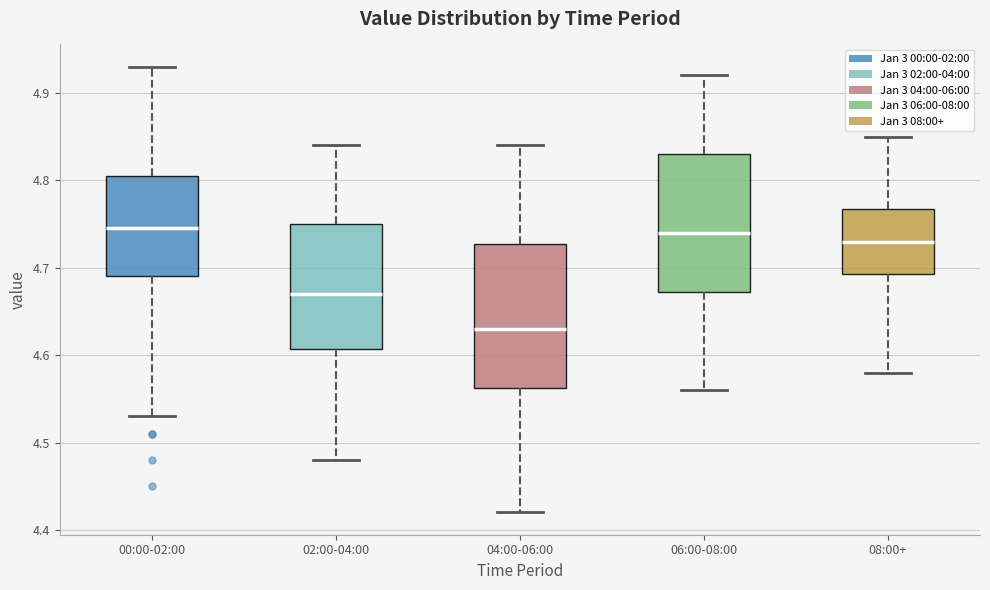

Reading left to right, transcribe this box plot: for each box, give where its median line is, the range the box spans, and where its two whiskers end, as read against the y-axis. The values are not printed on the chart, so give them approximately, as read against the axis.

00:00-02:00: median 4.75, box 4.69 to 4.81, whiskers 4.53 to 4.93
02:00-04:00: median 4.67, box 4.61 to 4.75, whiskers 4.48 to 4.84
04:00-06:00: median 4.63, box 4.56 to 4.73, whiskers 4.42 to 4.84
06:00-08:00: median 4.74, box 4.67 to 4.83, whiskers 4.56 to 4.92
08:00+: median 4.73, box 4.69 to 4.77, whiskers 4.58 to 4.85